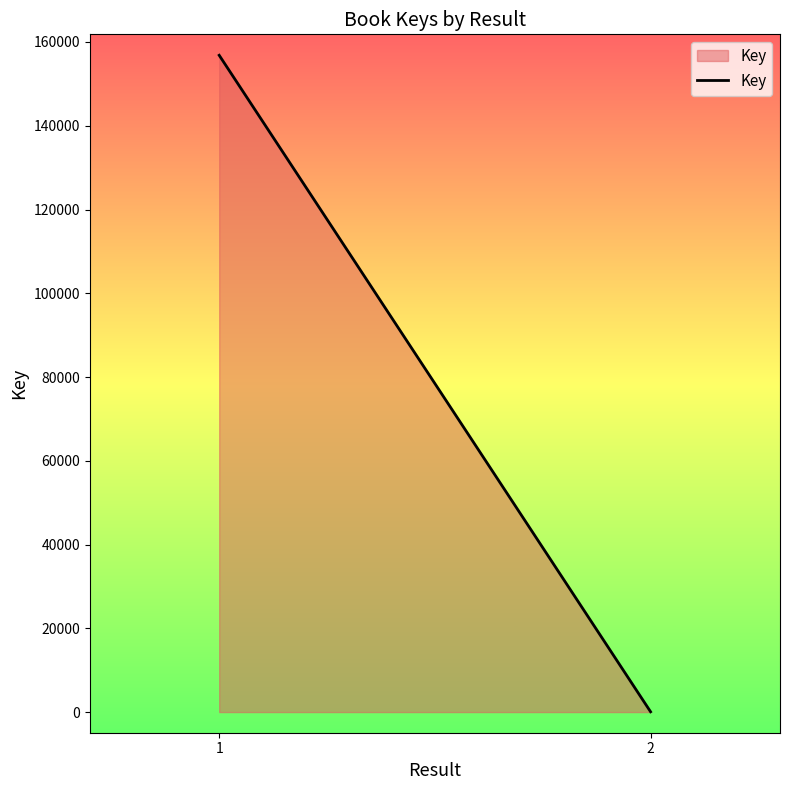

What is the greatest value displayed?

156825